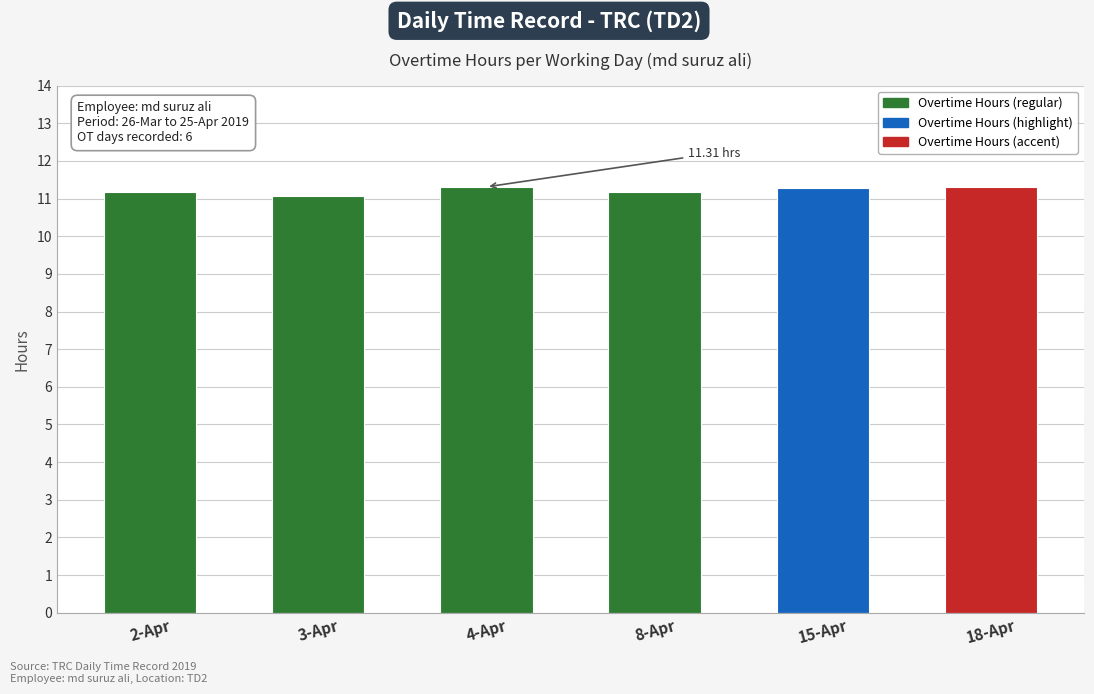

What is the difference between the maximum and minimum values?

0.2